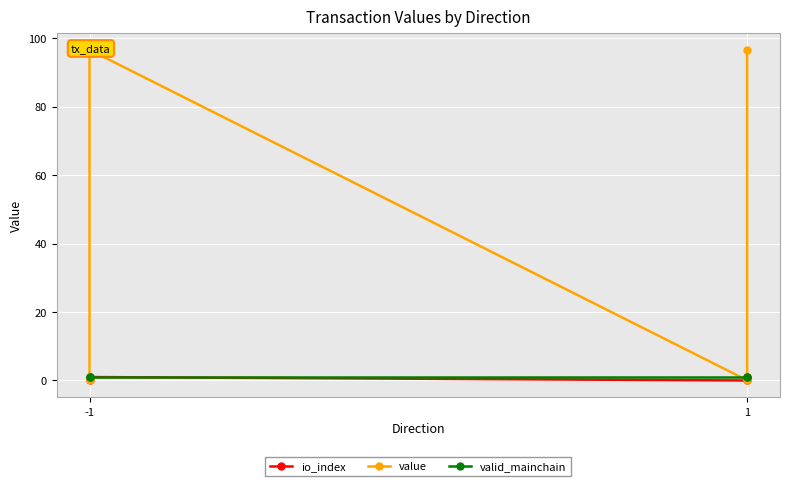

What are all the series names shown in the legend?

io_index, value, valid_mainchain